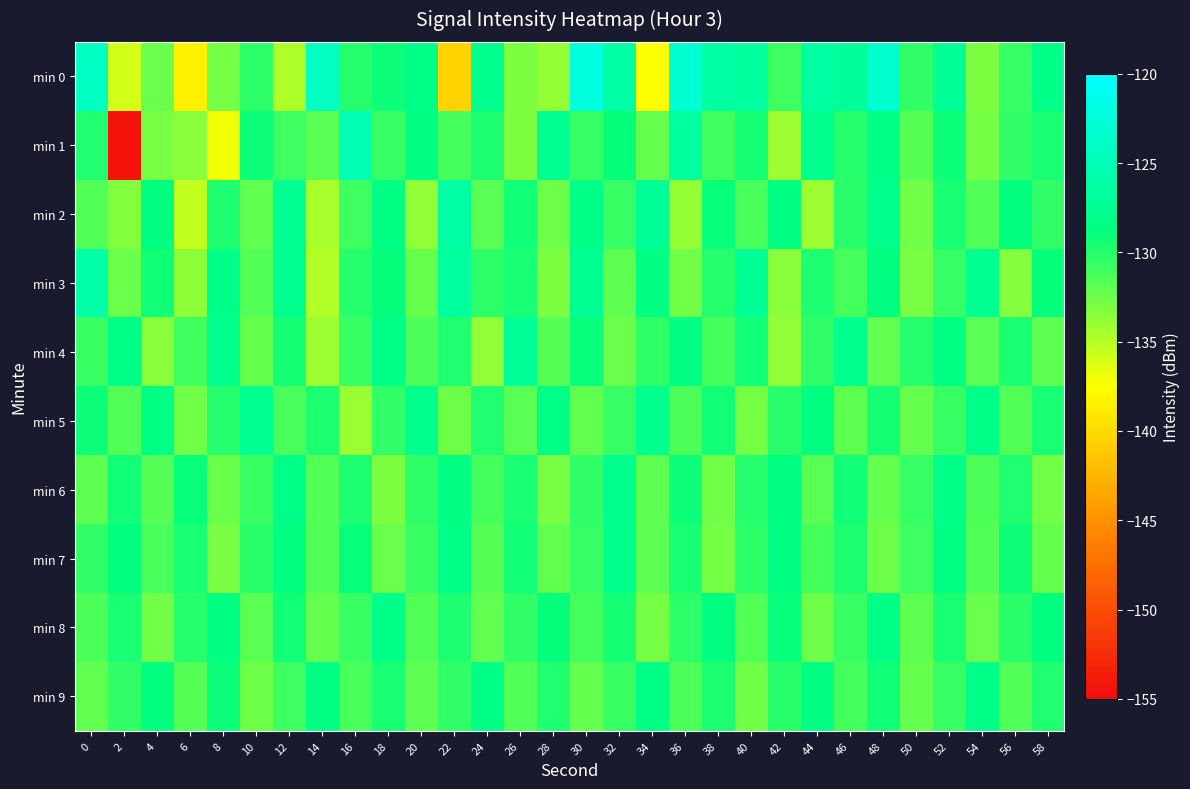

Rank the series at 56 from highest to lowest value.

min 2, min 7, min 4, min 6, min 8, min 1, min 0, min 9, min 5, min 3